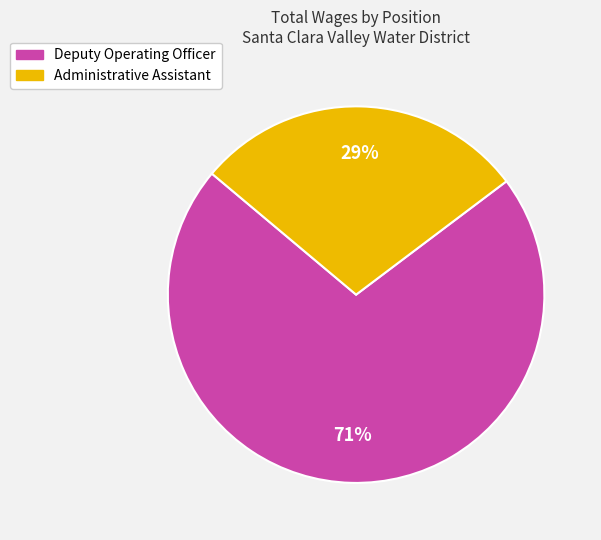

Between Administrative Assistant and Deputy Operating Officer, which is larger?

Deputy Operating Officer